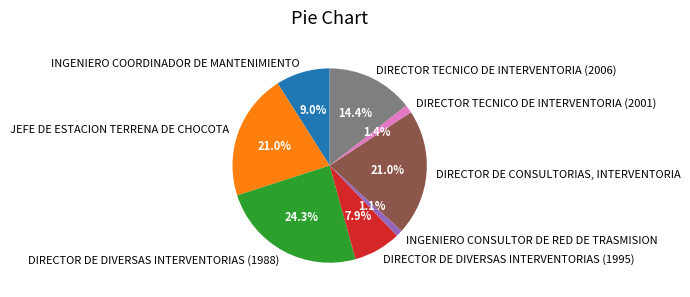

Approximately how many times larger is the value at JEFE DE ESTACION TERRENA DE CHOCOTA compared to DIRECTOR DE DIVERSAS INTERVENTORIAS (1988)?

0.9